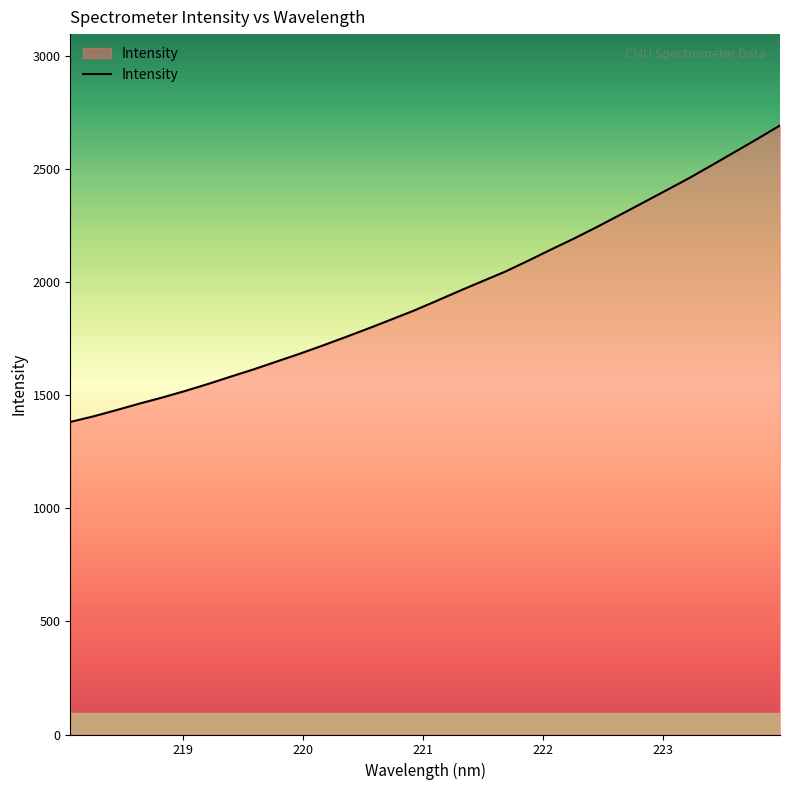

What is the maximum value shown in the chart?

2691.3